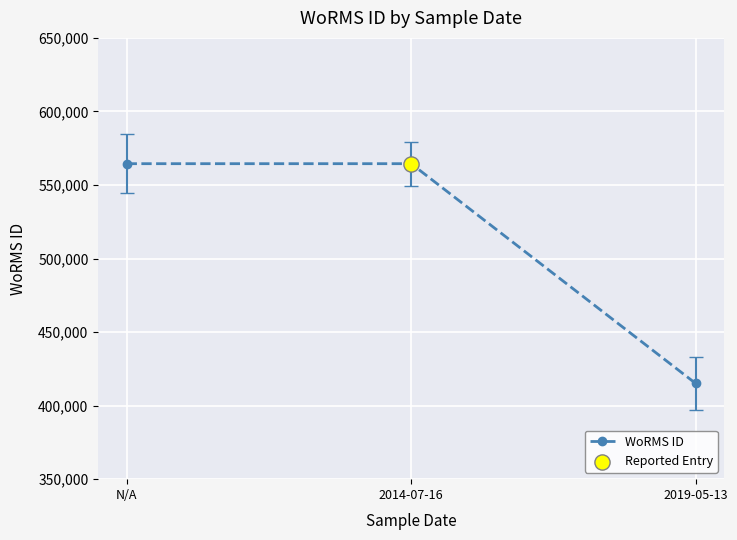

Which has a higher value, 2019-05-13 or N/A?

N/A